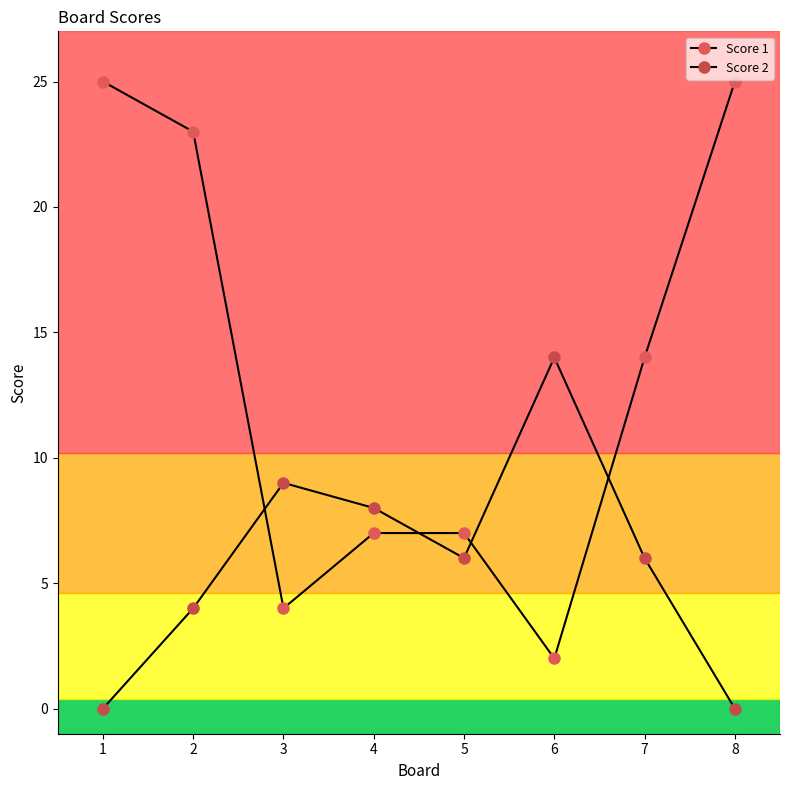

How many distinct data groups are displayed?

2